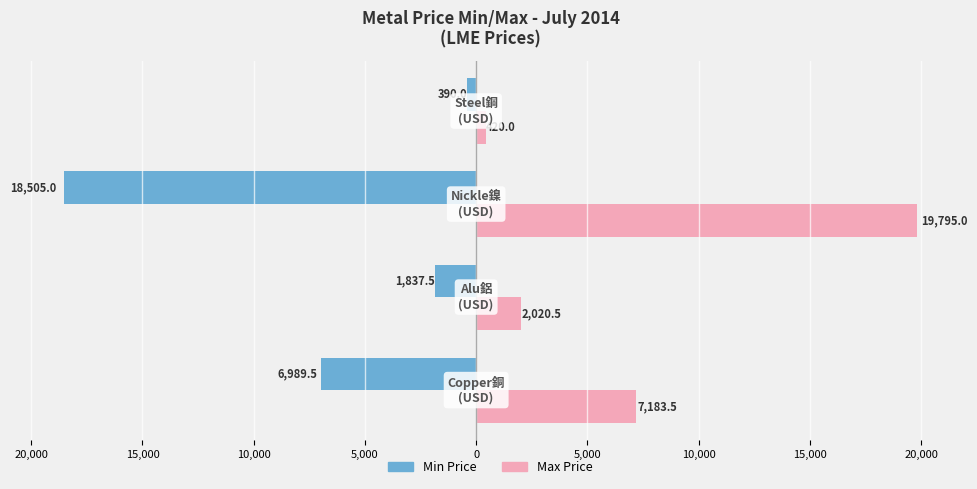

What are all the series names shown in the legend?

Min Price, Max Price